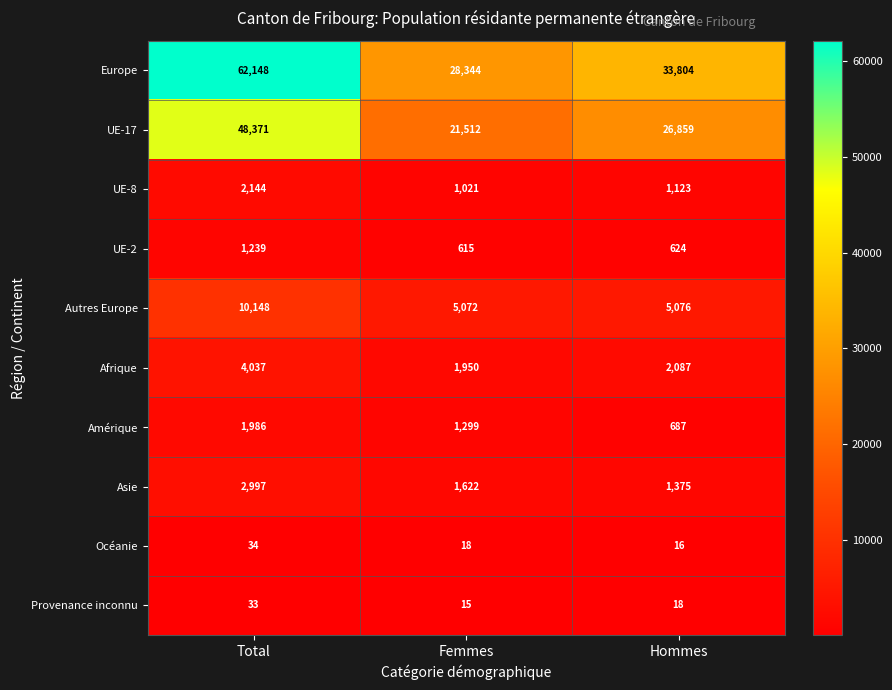

What is the sum of all Amérique values?

3972